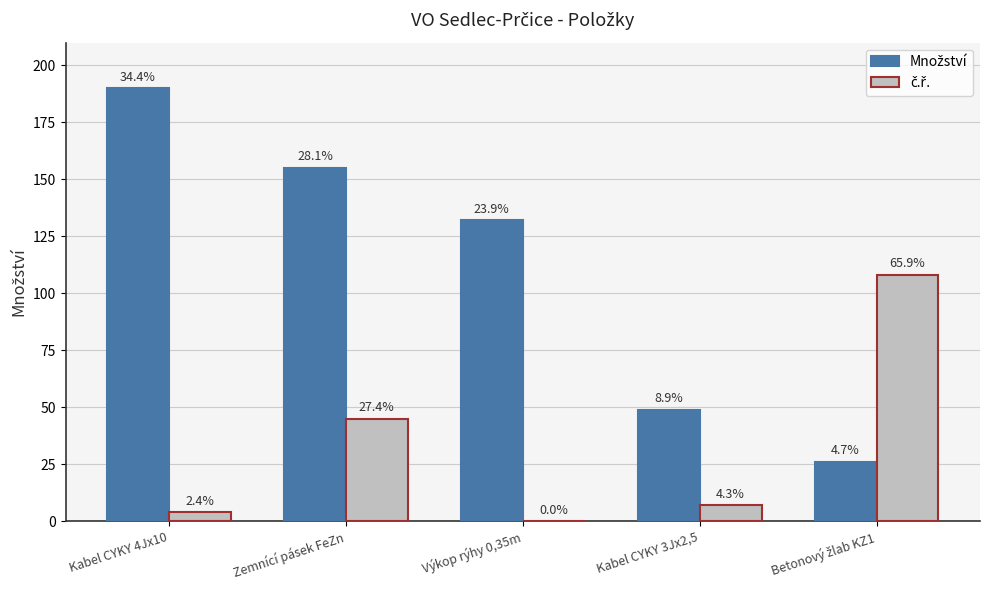

What is the label of the 5th bar from the left?

Betonový žlab KZ1